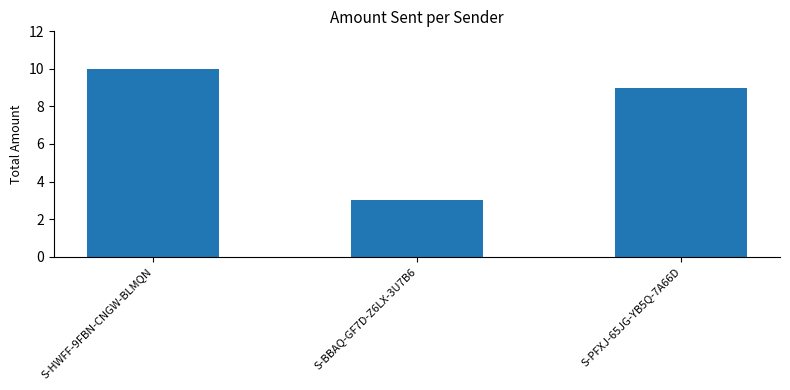

How many distinct data groups are displayed?

1